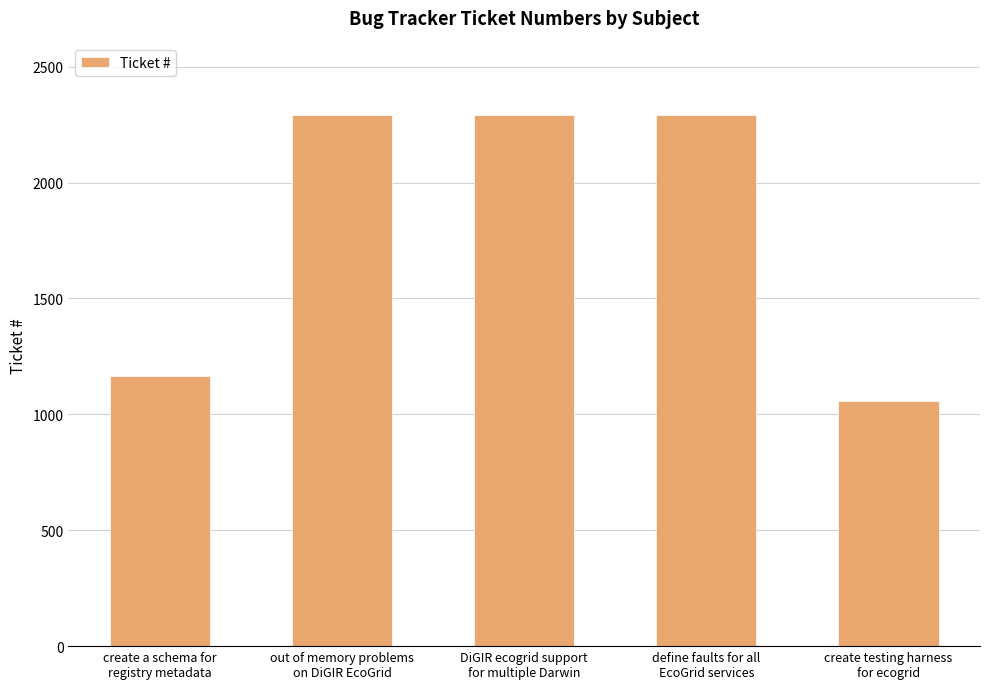

What is the difference between the maximum and minimum values?

1234